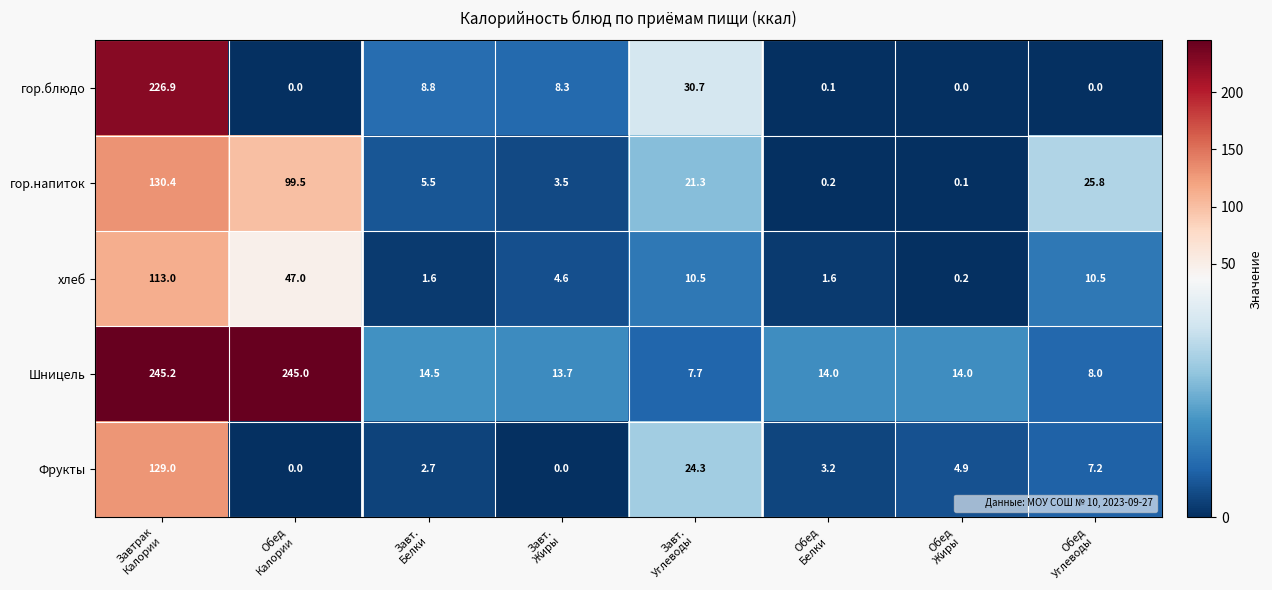

What is the highest value of the Фрукты series?

129.0